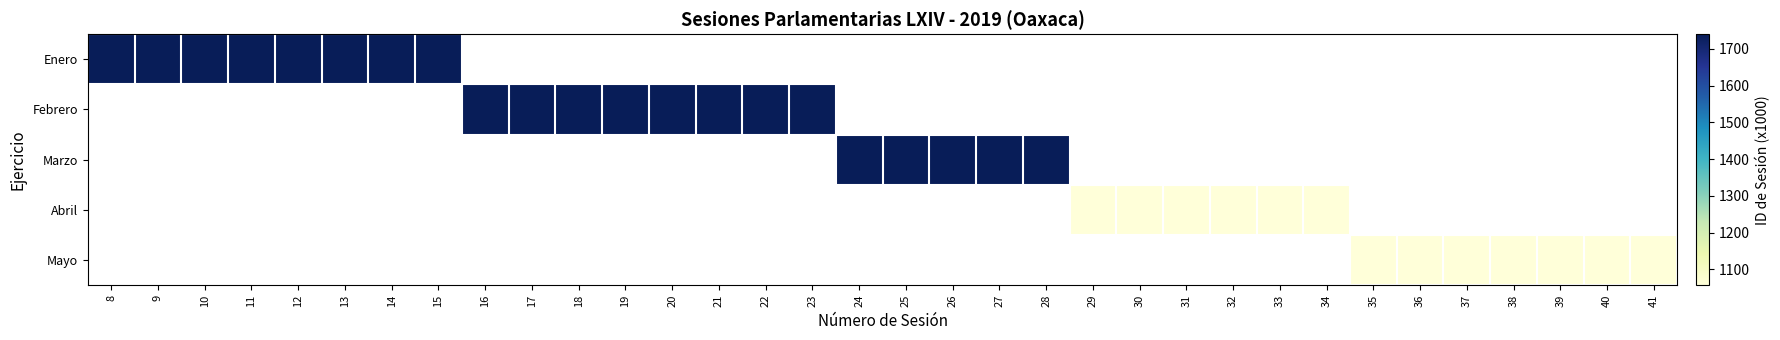

How many values in Febrero are above zero?

8